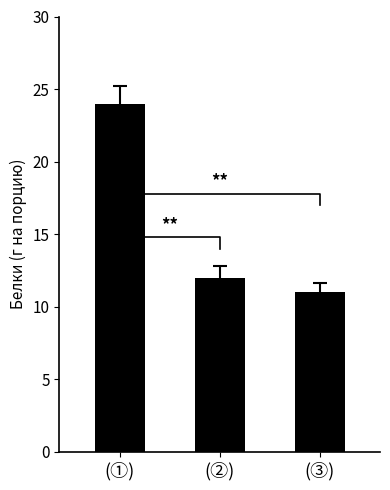

What is the maximum value shown in the chart?

24